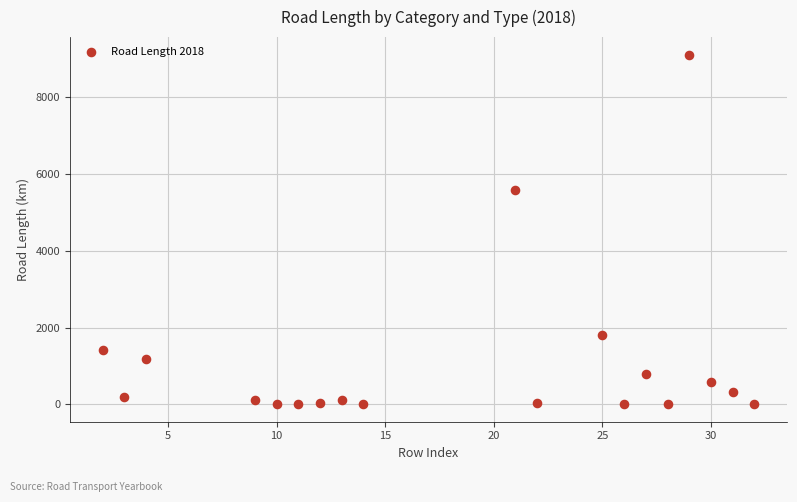

What Y value in the scatter plot is closest to 4558?

5576